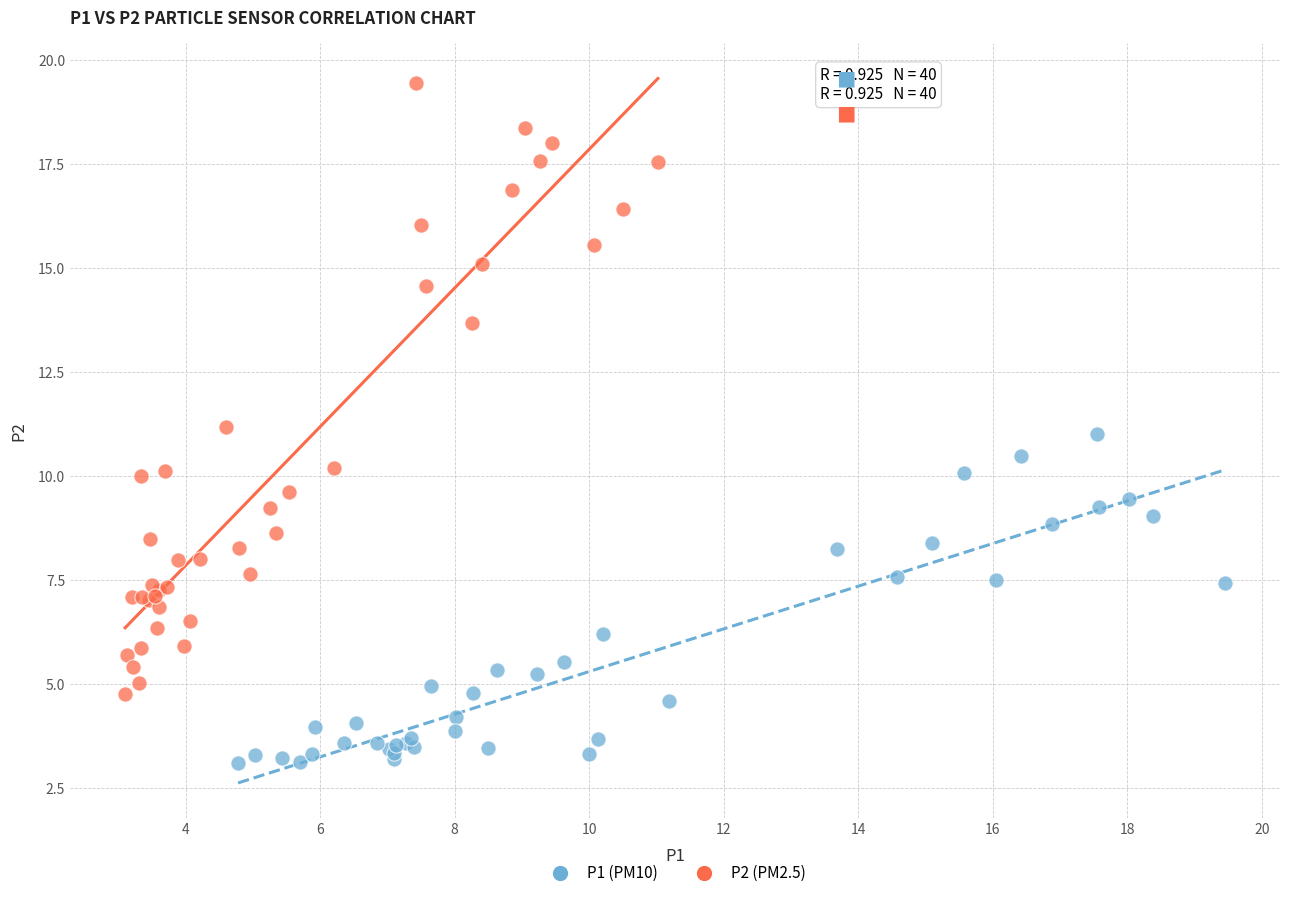

Which series contains the lowest Y value?

P1 (PM10)